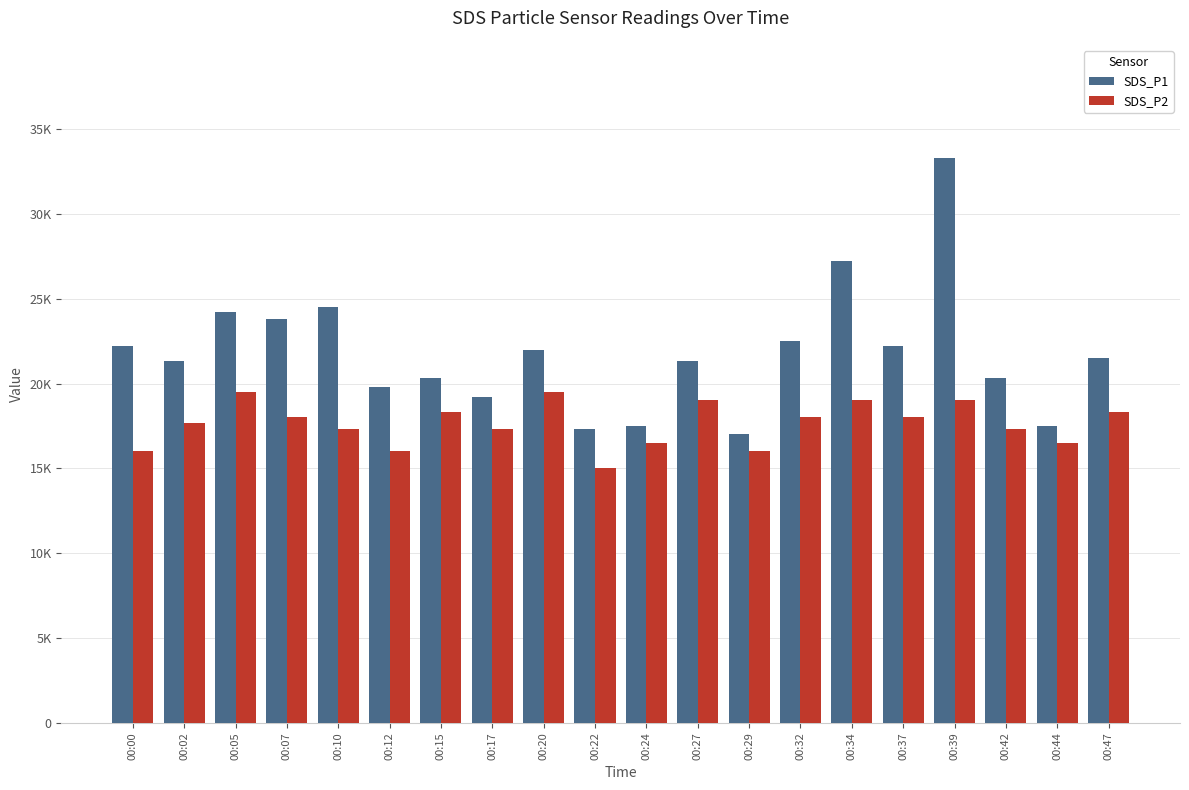

The SDS_P1 series shows 17500.0 at 00:44. True or false?

True